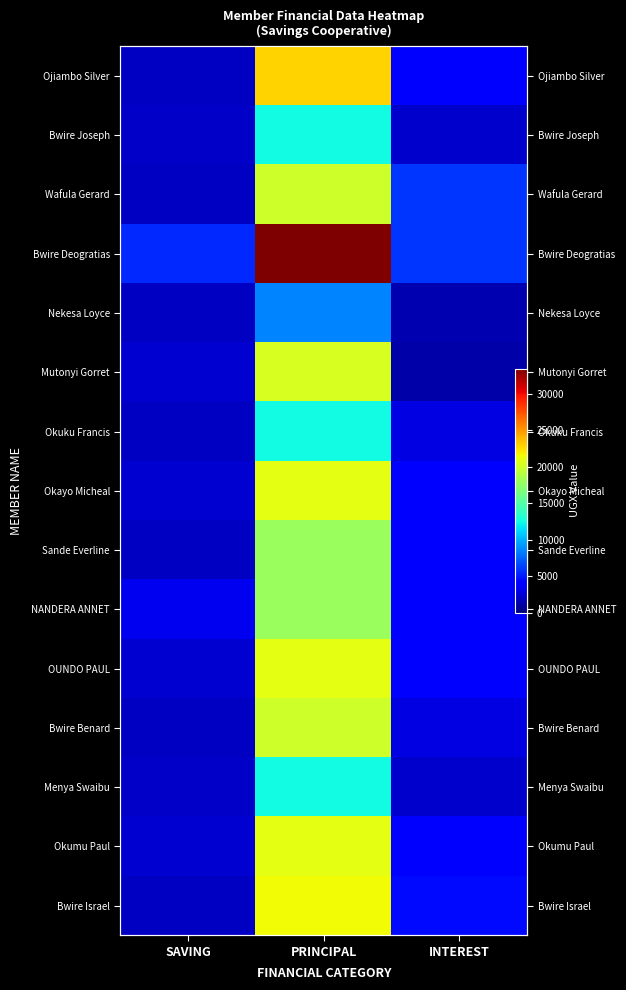

What is the smallest value displayed?

1200